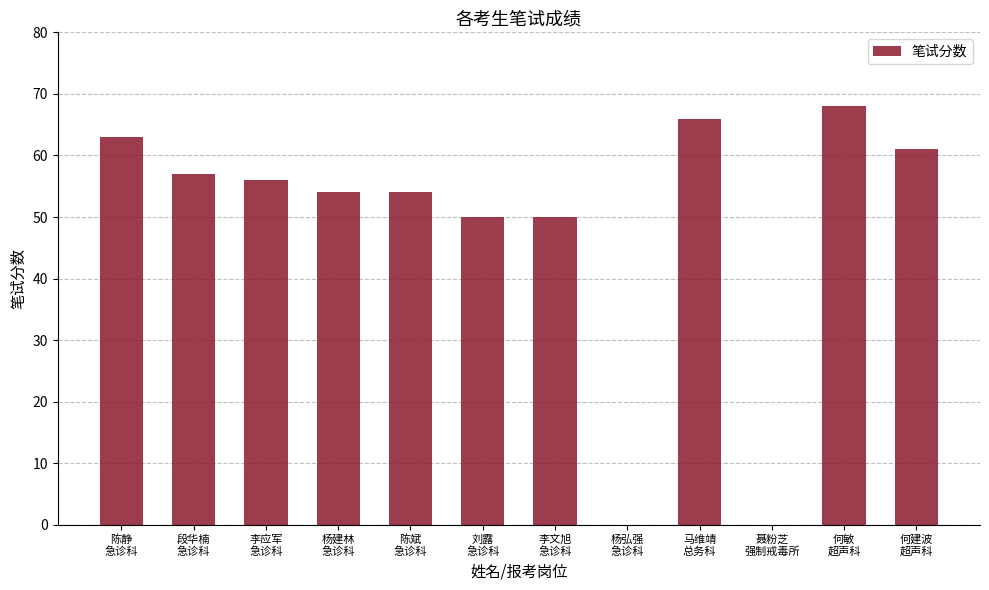

At which category does the chart reach its peak across all series?

何敏
超声科